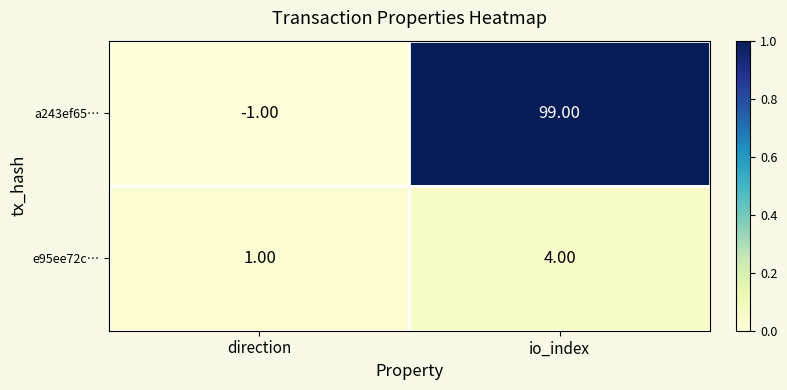

At which label is e95ee72c… closest to 2?

direction